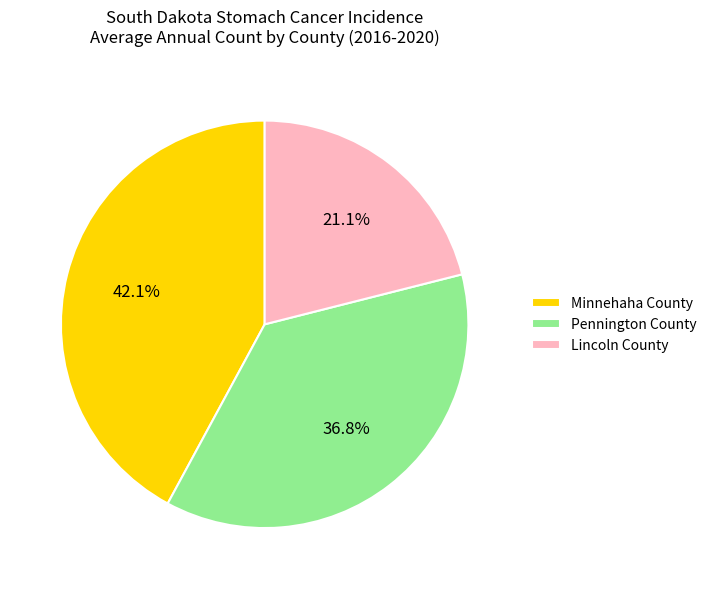

Does Pennington County represent more than half of the total?

No